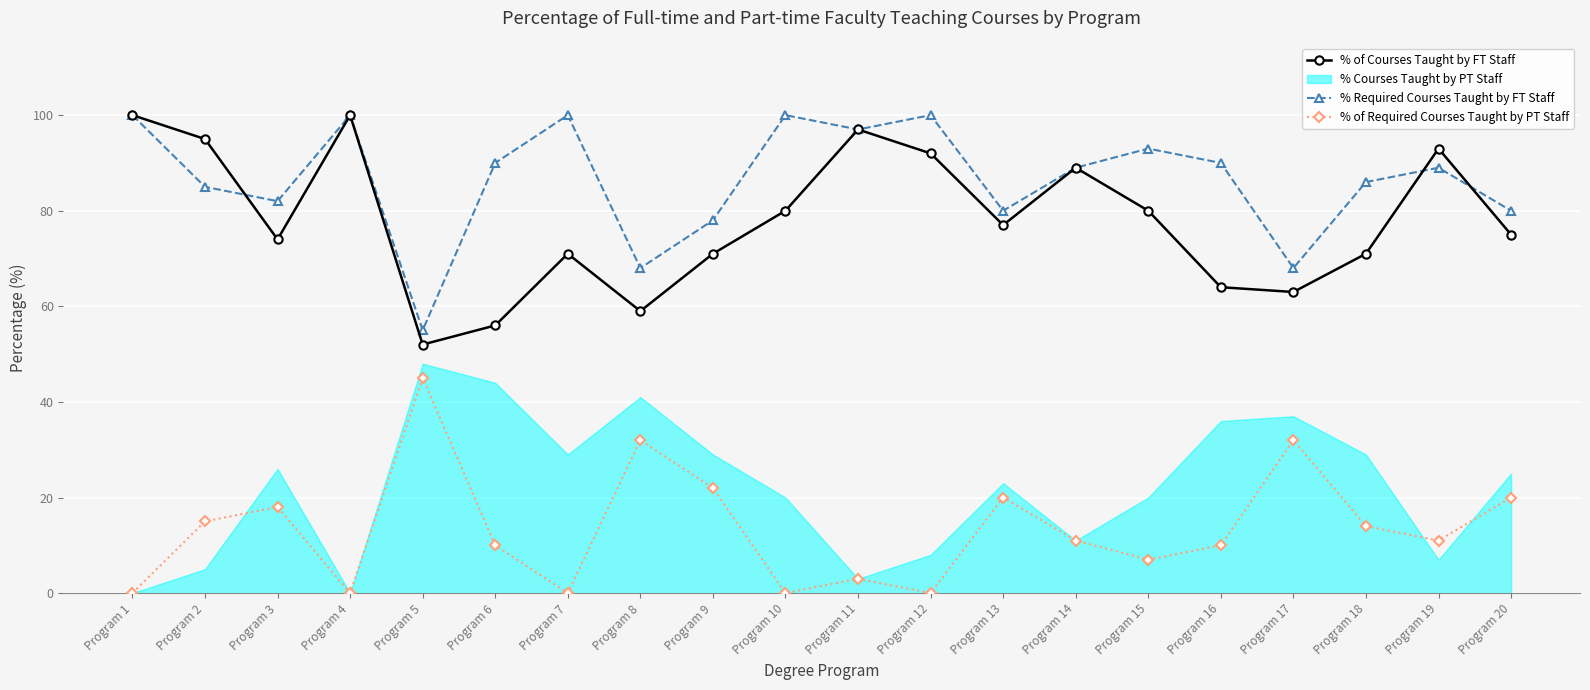

True or false: % of Required Courses Taught by PT Staff and % of Courses Taught by FT Staff cross at least once.

False